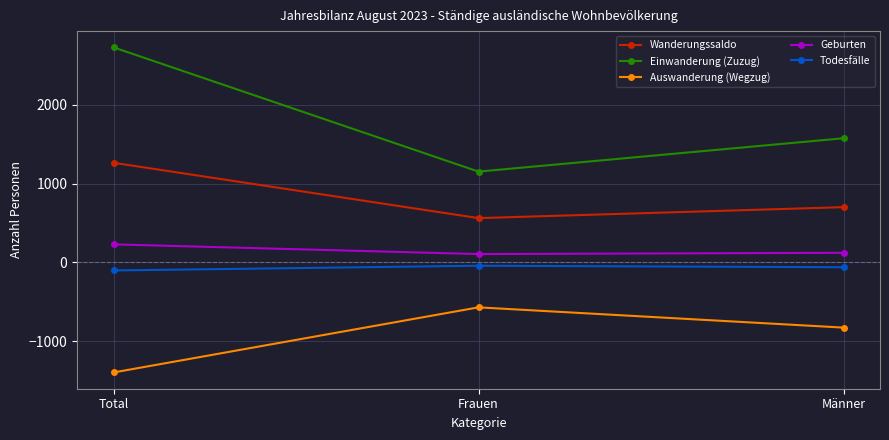

True or false: Einwanderung (Zuzug) has a value of 1153 at Frauen.

True